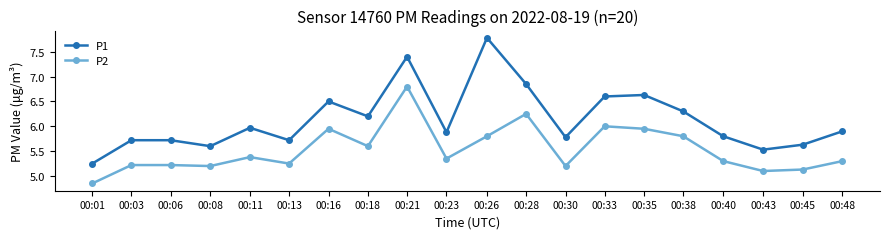

True or false: P1 has a value of 8.5 at 00:23.

False